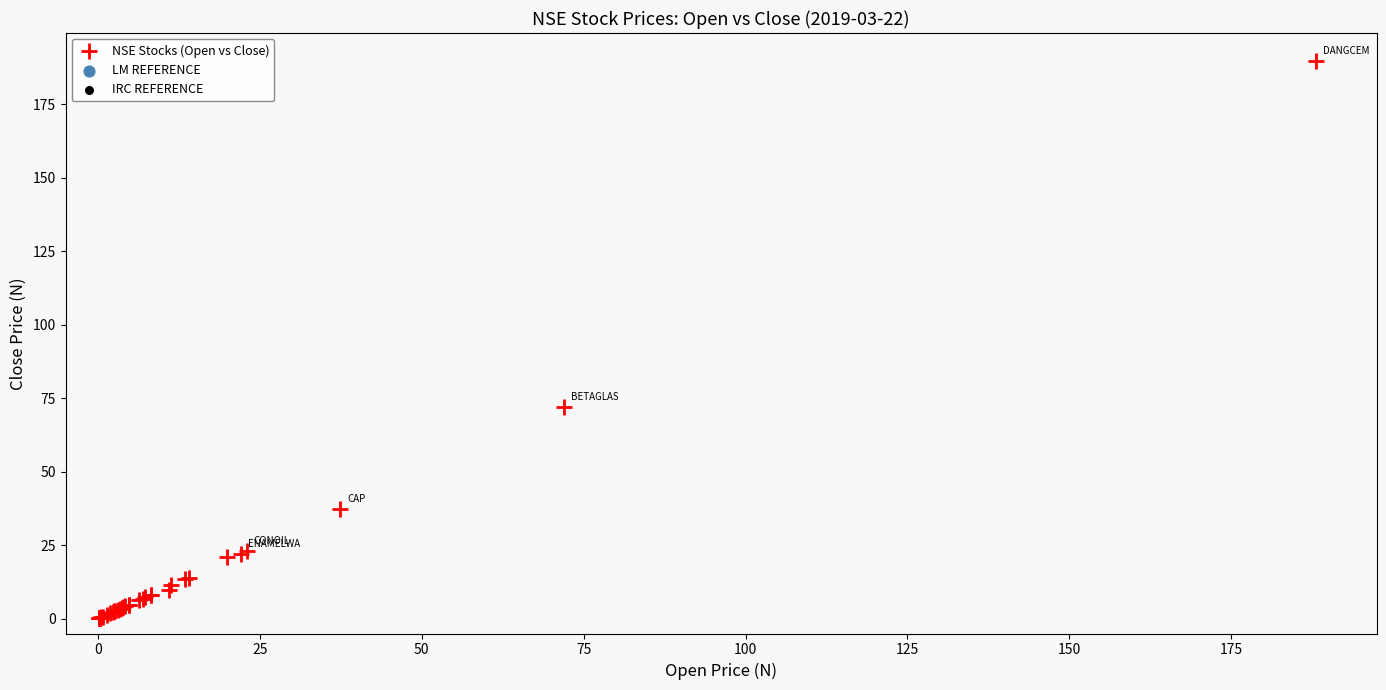

What Y value in the scatter plot is closest to 94?

72.0